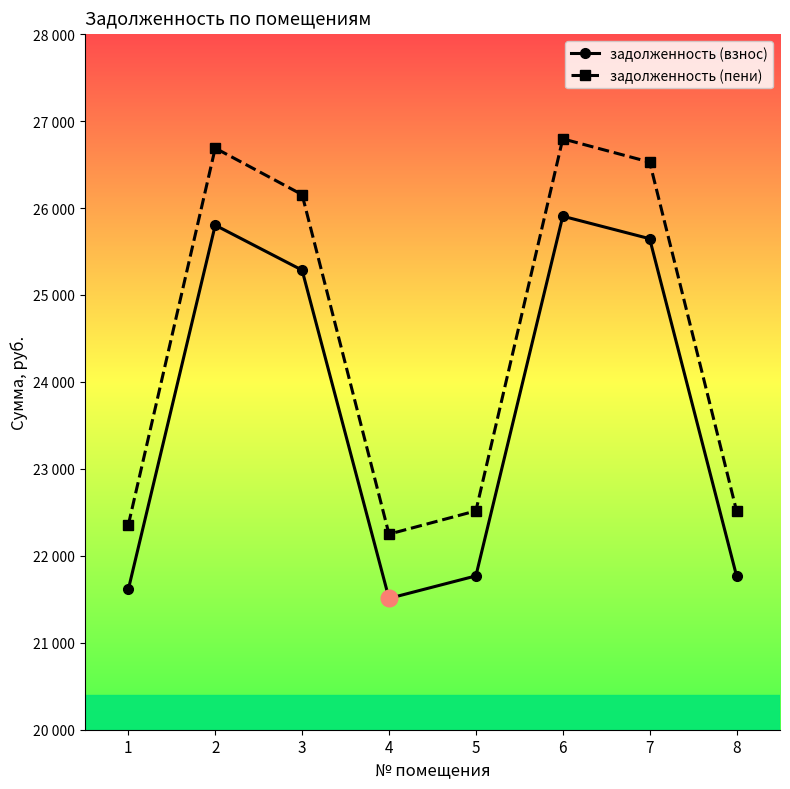

What is the sum of all задолженность (взнос) values?

189303.0